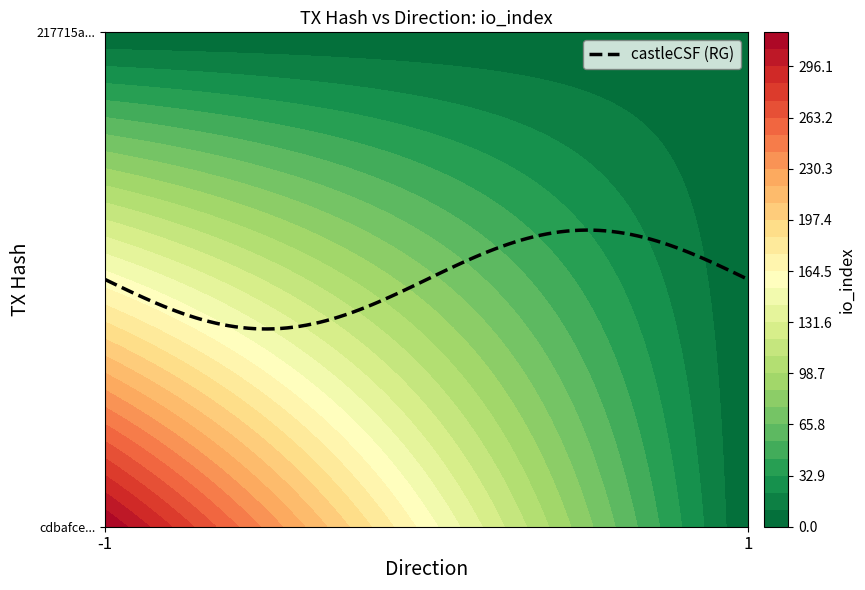

Is it true that cdbafceac3d373807c8b37a7677917f5bfb8193 equals 318 at io_index?

True